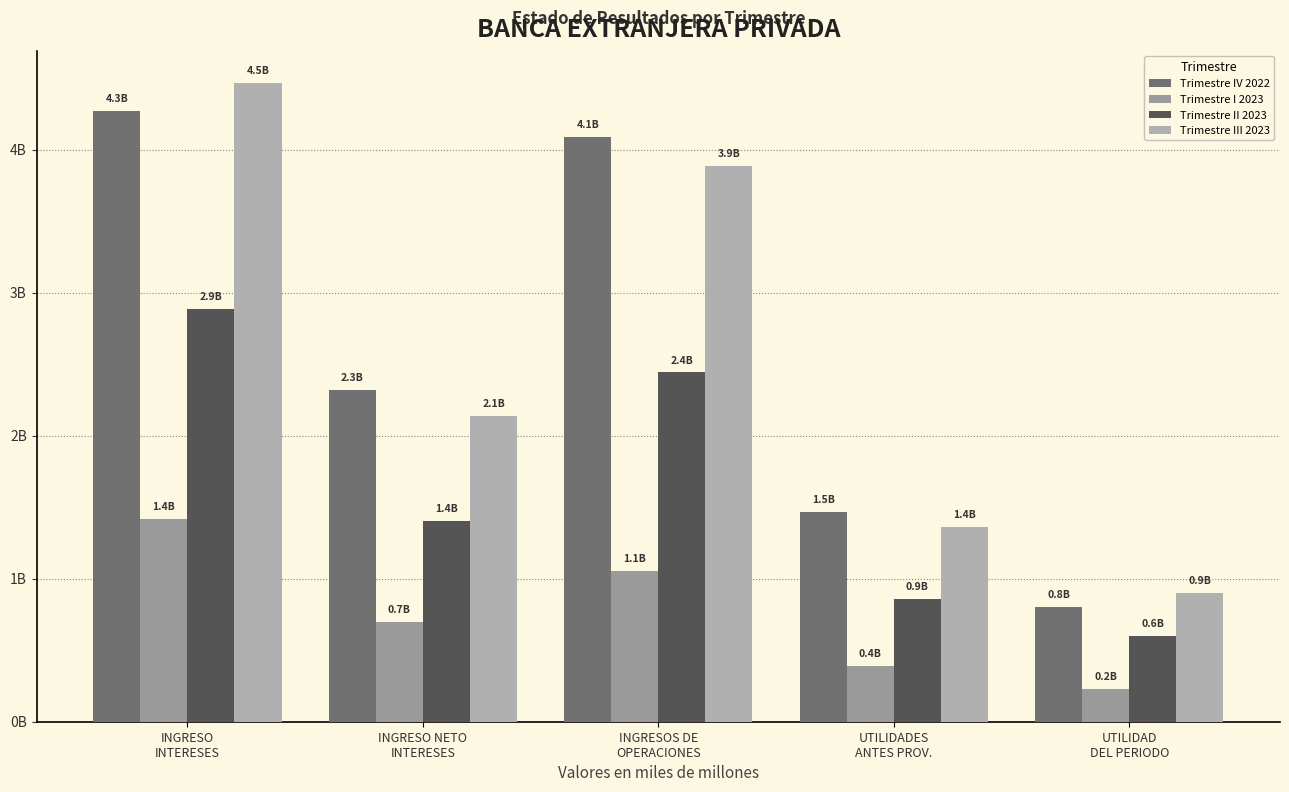

Are the bars horizontal?

No